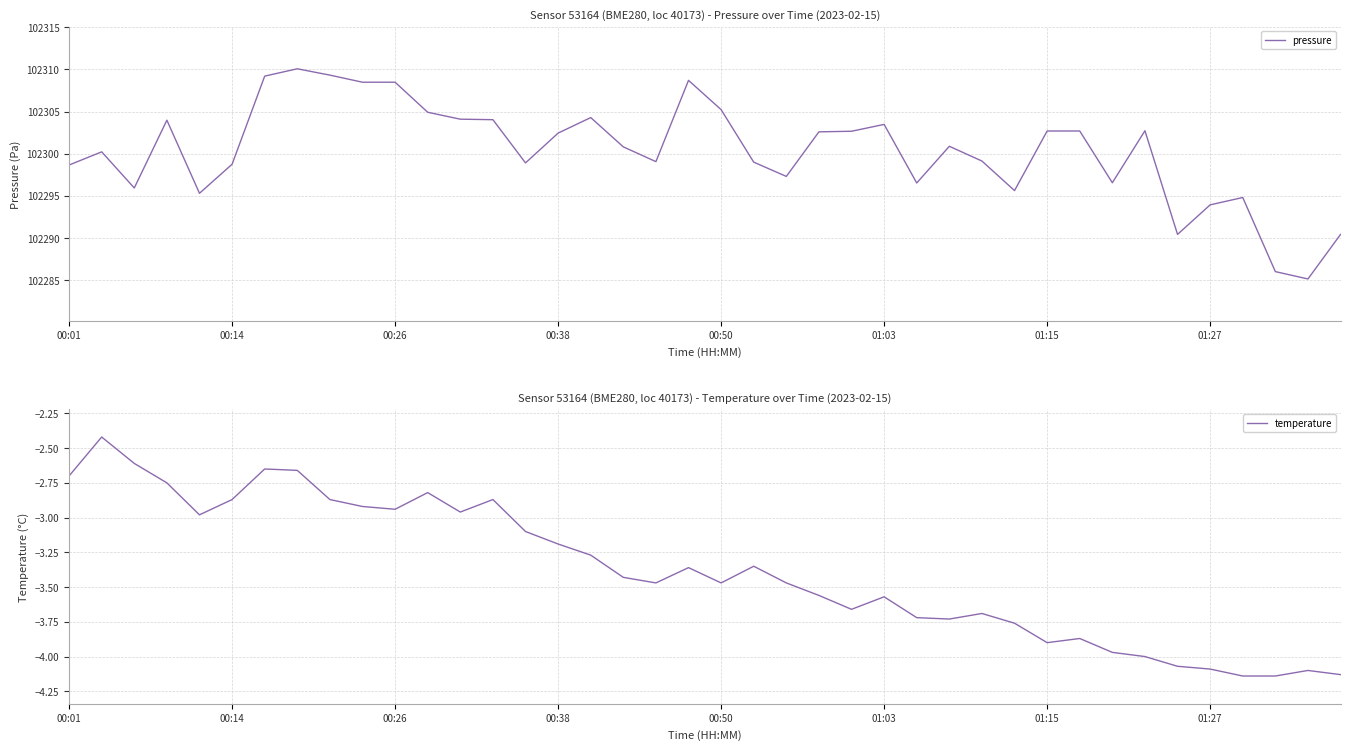

What is the maximum value for pressure?

102310.1